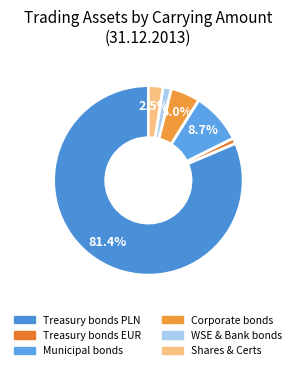

To the nearest percent, what is the average slice percentage?

17%